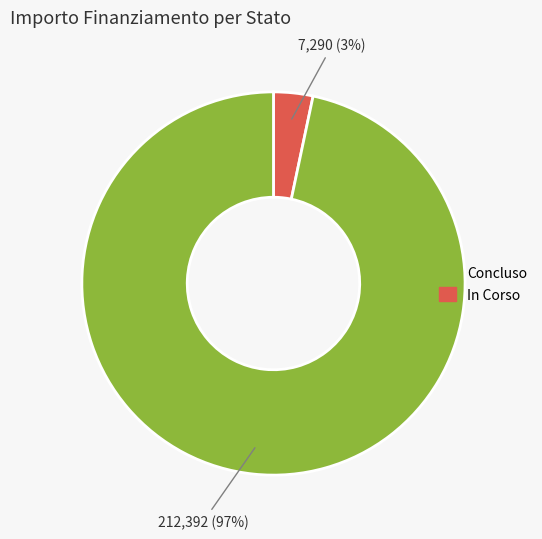

Count the number of slices in the pie.

2